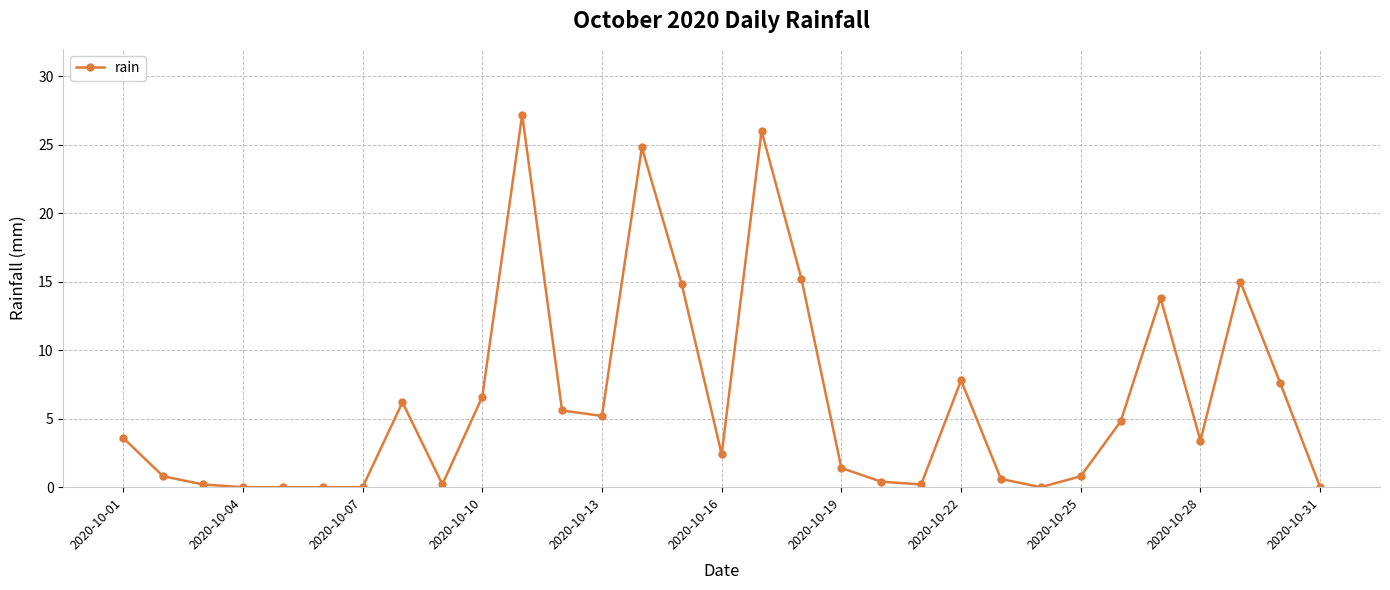

What is the greatest value displayed?

27.2